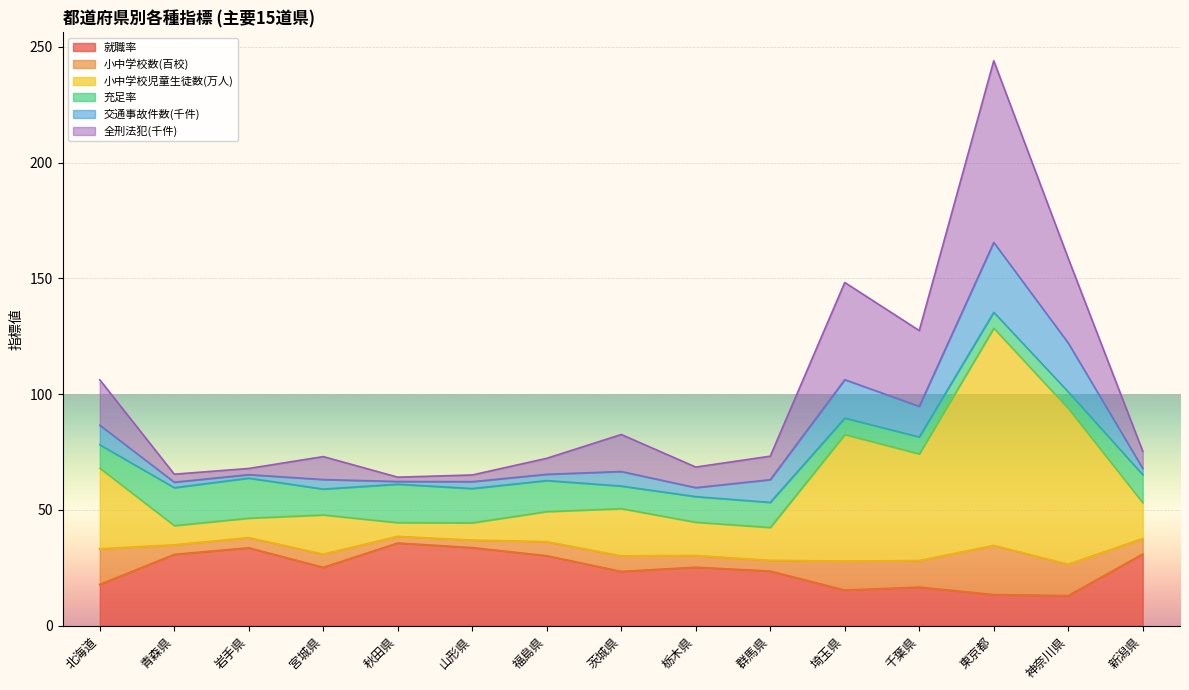

At which category is the sum across all series the highest?

東京都